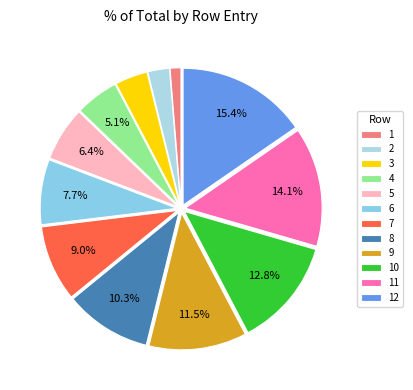

To the nearest percent, what portion does 6 represent?

8%